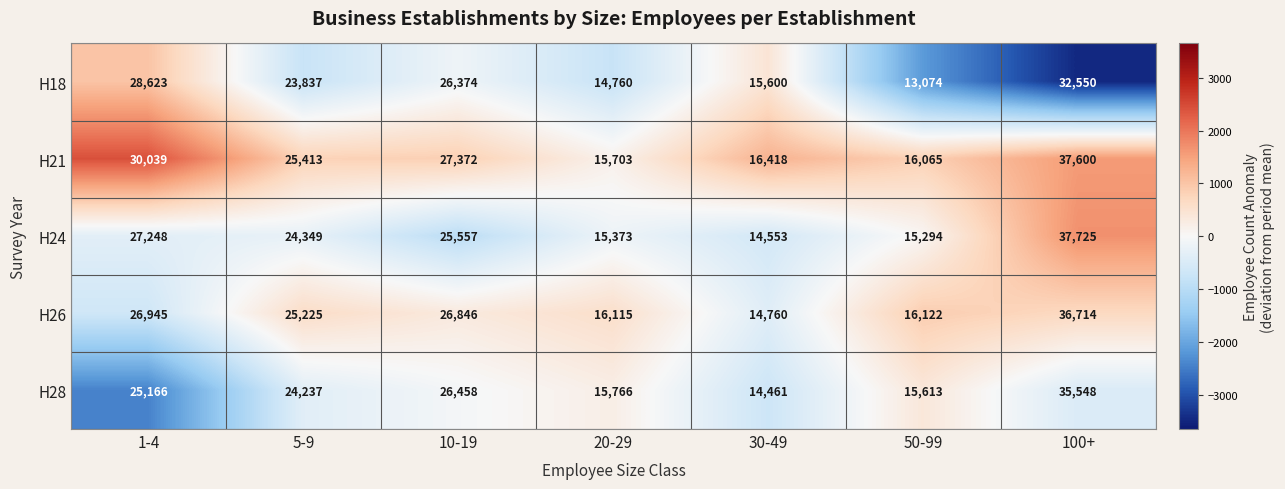

What is the difference between the maximum and minimum values in the H26 series?

21954